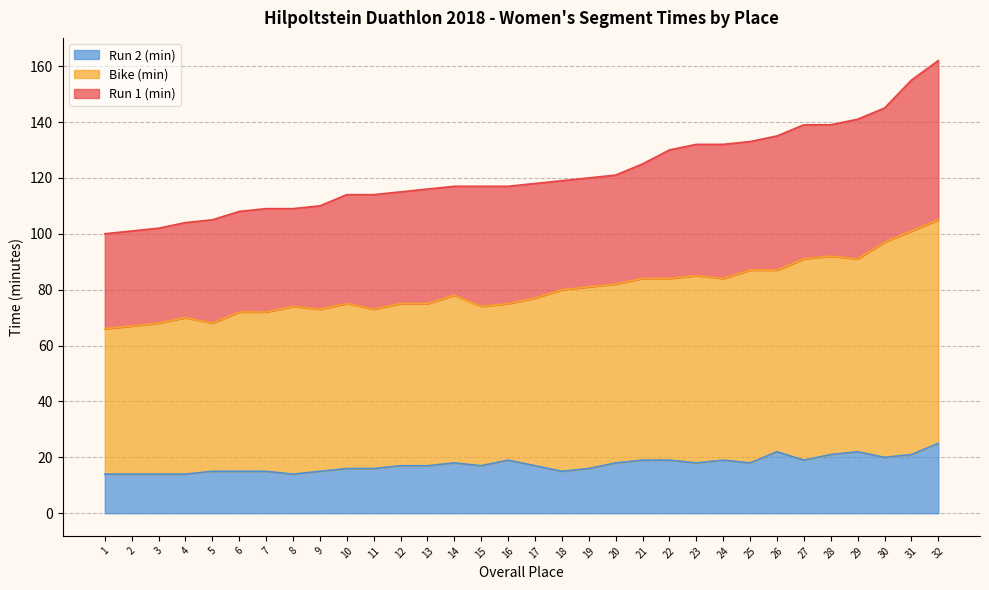

How many lines are shown in the chart?

3